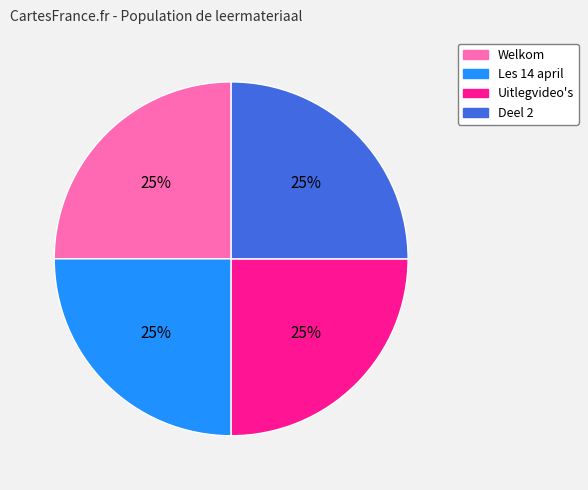

How many slices are in this pie chart?

4